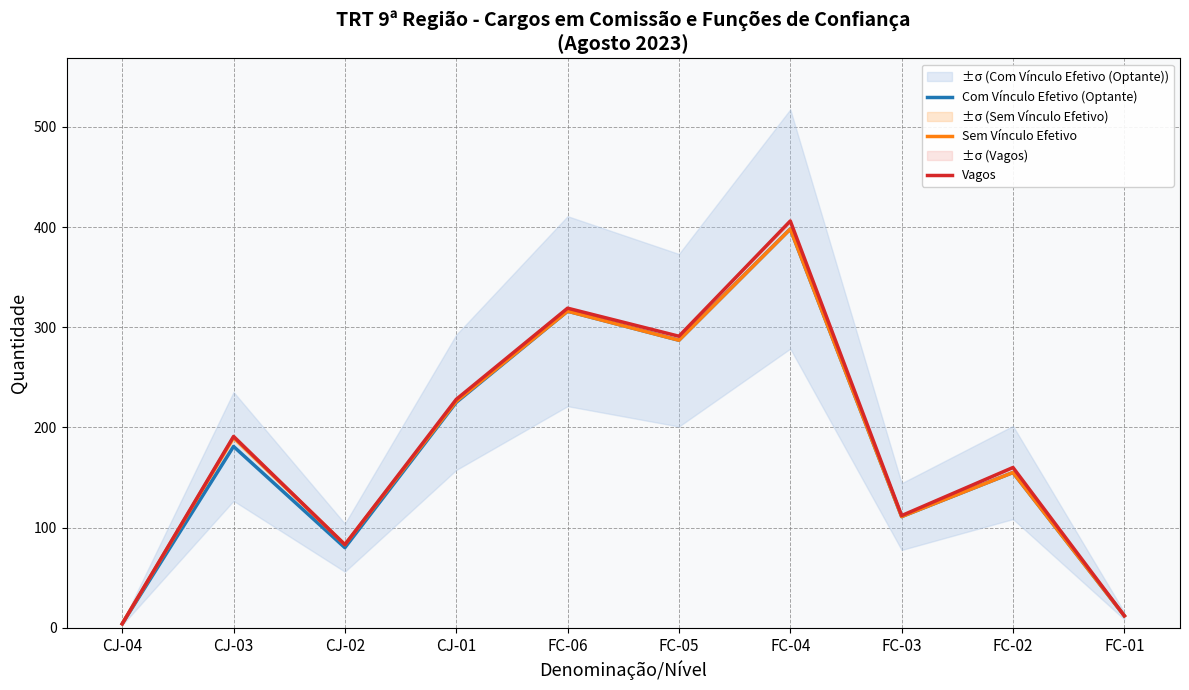

How many data points in Com Vínculo Efetivo (Optante) are above 181?

4